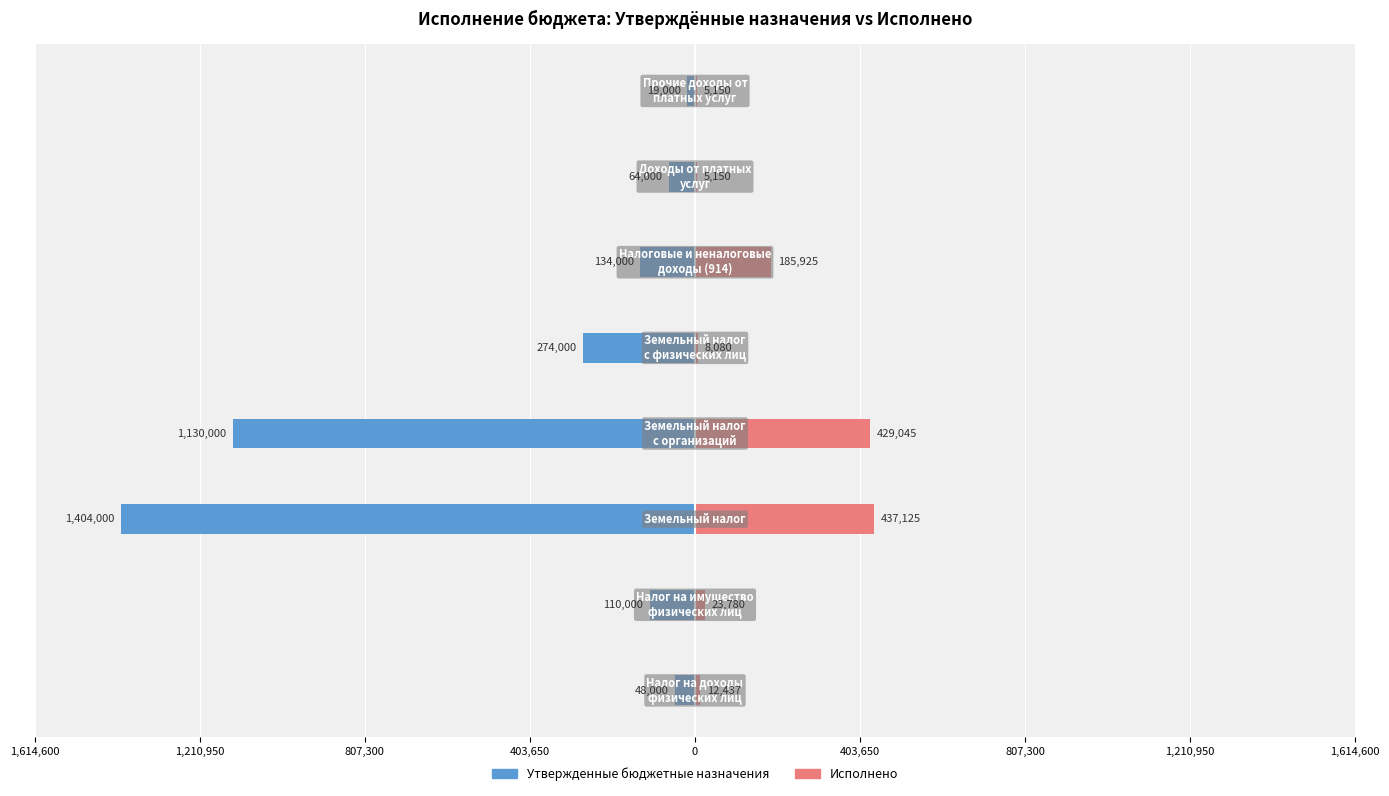

Are the bars grouped side by side (vs. stacked)?

Yes